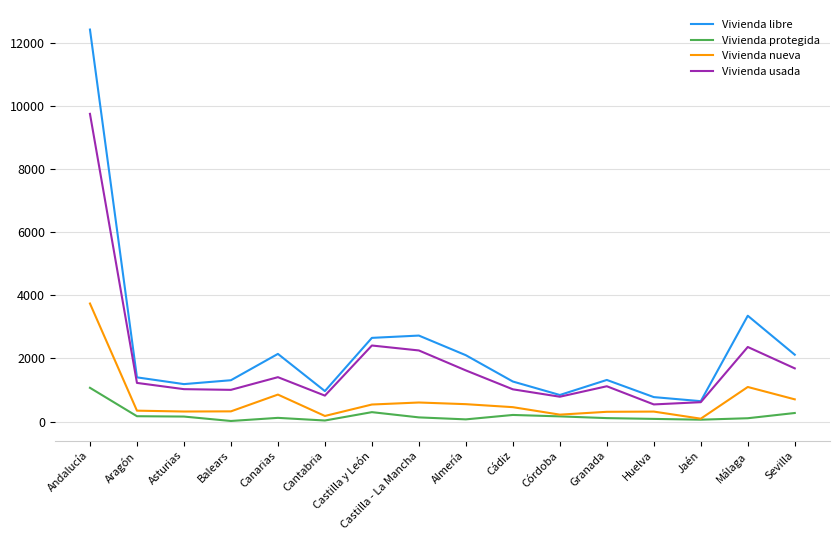

How many series are shown in this chart?

4